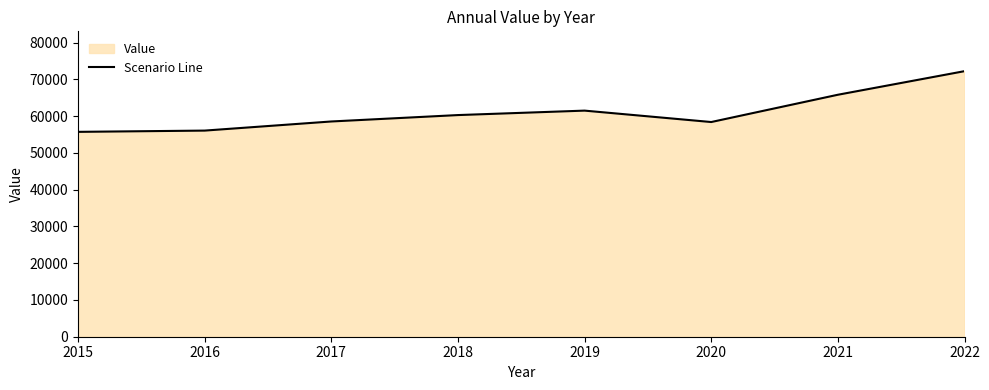

What is the average value?

61100